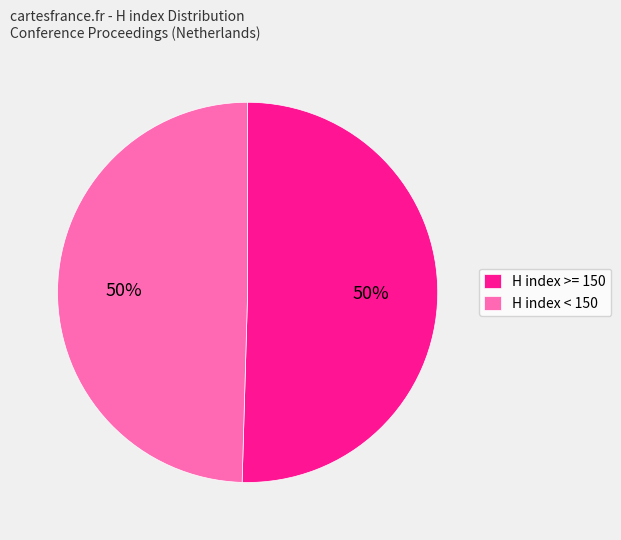

What percentage is the H index < 150 slice, to the nearest percent?

50%